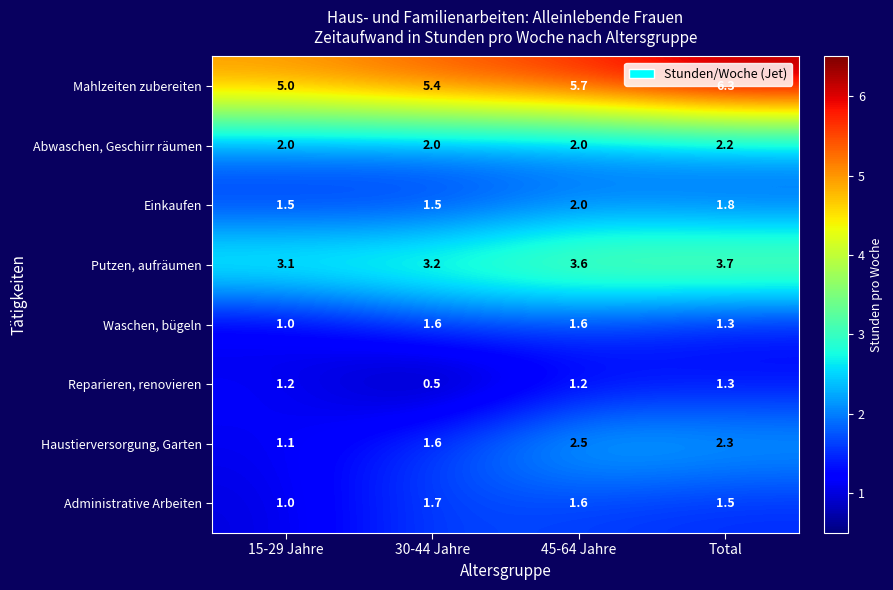

Which series has the largest total across all categories?

Mahlzeiten zubereiten